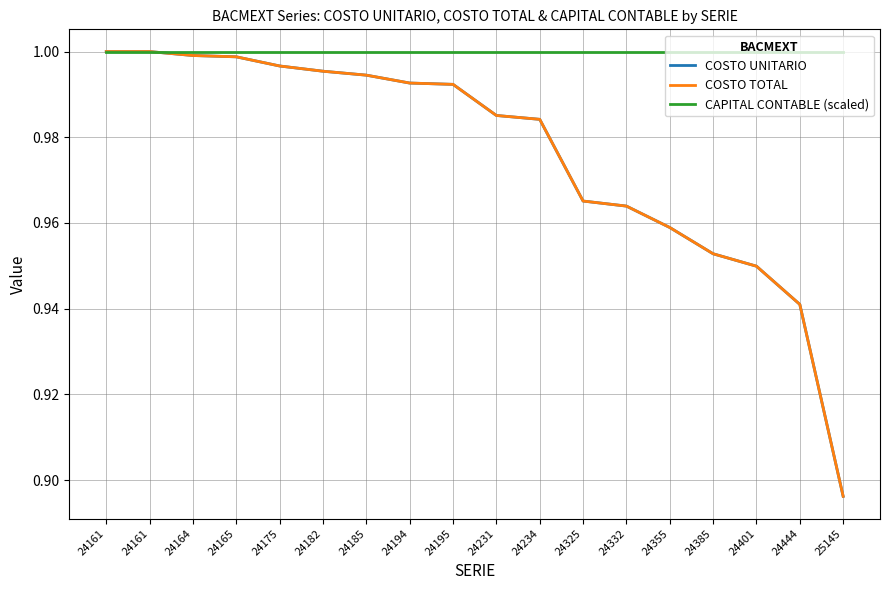

The value of COSTO UNITARIO at 24325 is 1.0. True or false?

True